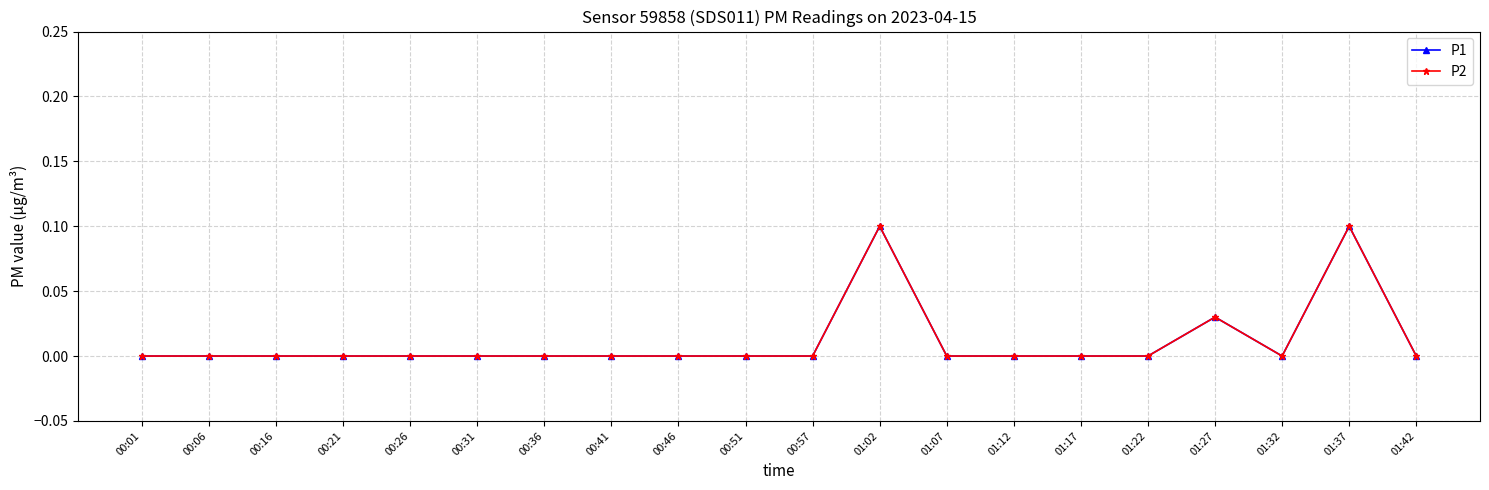

Is this an area chart (filled region under the line)?

No